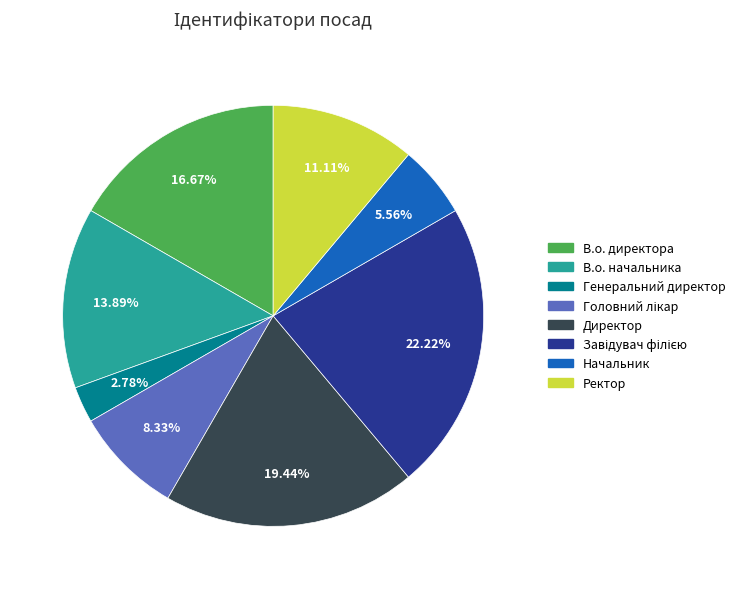

Approximately how many times larger is the value at Ректор compared to Начальник?

2.0